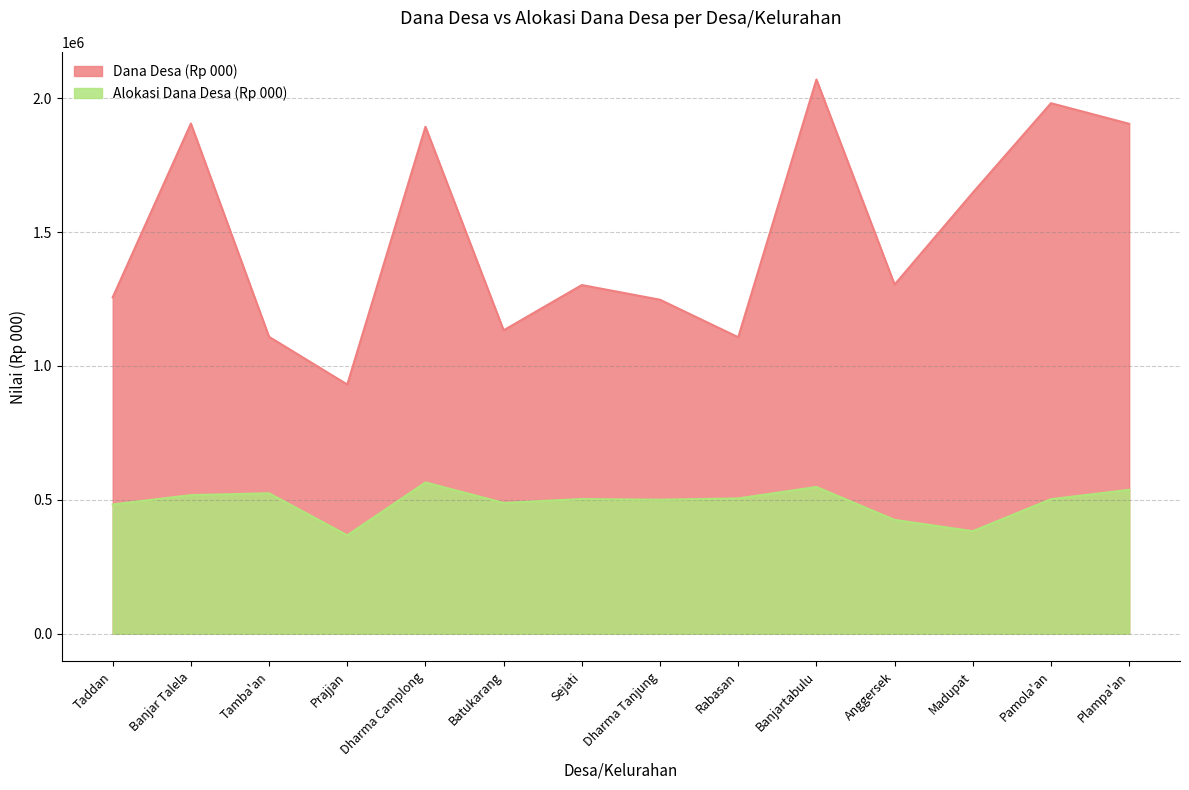

Reading left to right, list all the values displayed in this chart.

Dana Desa (Rp 000): 1256198.0	1905344.0	1108714.0	930588.0	1893368.0	1133156.0	1302146.0	1247304.0	1107232.0	2069964.0	1303935.0	1647161.0	1981379.0	1904430.0
Alokasi Dana Desa (Rp 000): 482650.8	517461.6	524410.7	367339.6	564781.4	488443.3	502792.9	500278.2	505142.2	547924.9	424943.5	382680.7	502333.9	537193.6